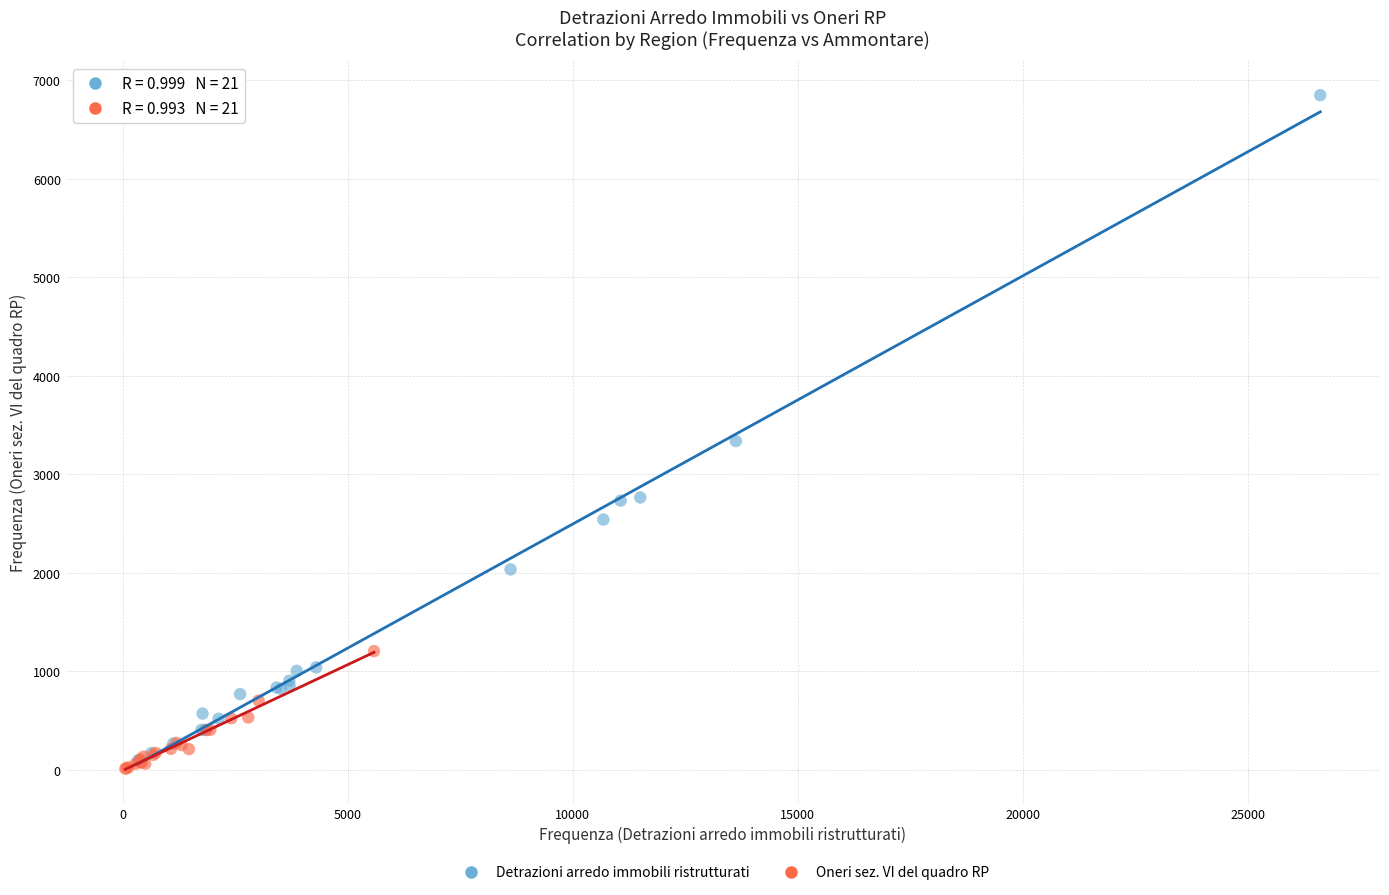

Which series has the largest Y range (max minus min)?

Detrazioni arredo immobili ristrutturati